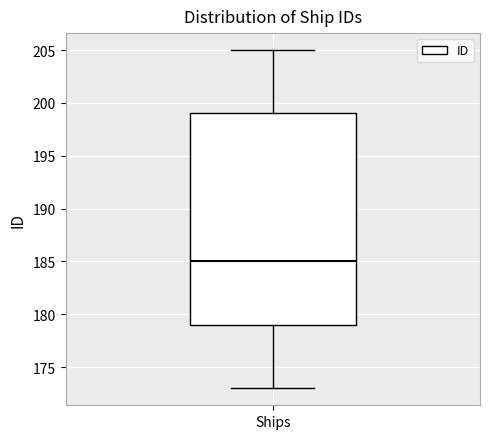

Transcribe this box plot: give where the median line is, the range the box spans, and where the two whiskers end, as read against the y-axis. The values are not printed on the chart, so give them approximately, as read against the axis.

median 185, box 179 to 199, whiskers 173 to 205